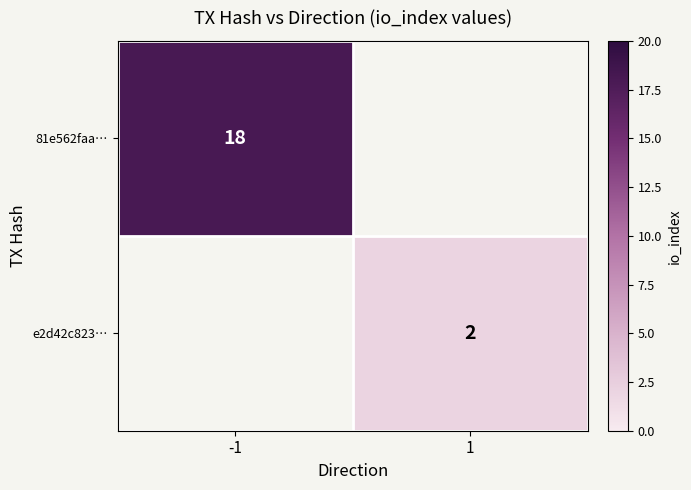

True or false: 81e562faa… has a value of 30 at -1.

False